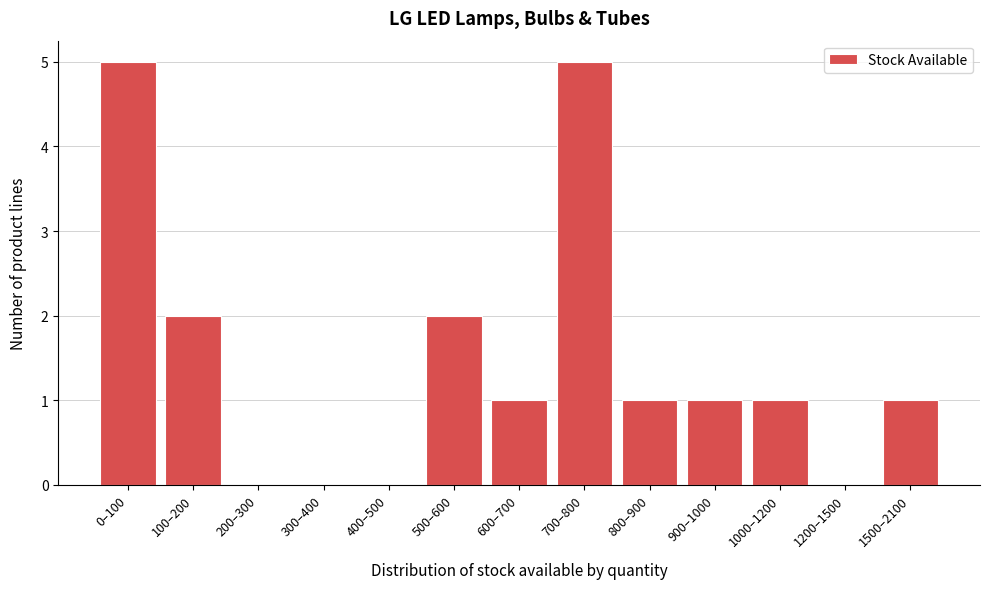

Reading left to right, what are all the values shown in this chart?

0–100=5	100–200=2	200–300=0	300–400=0	400–500=0	500–600=2	600–700=1	700–800=5	800–900=1	900–1000=1	1000–1200=1	1200–1500=0	1500–2100=1